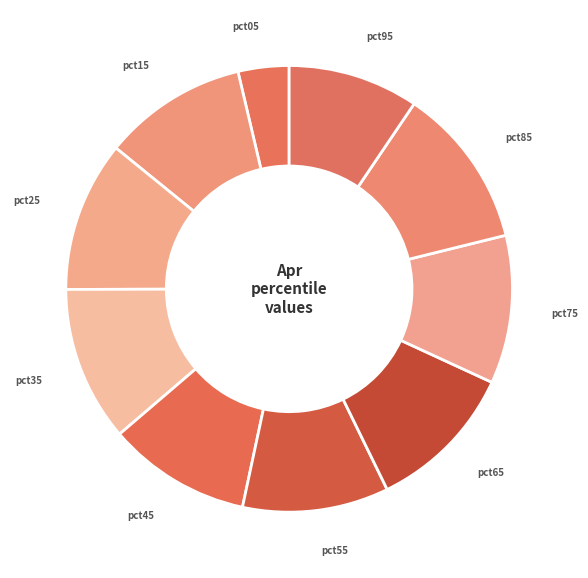

Is the sum of pct85 and pct75 greater than half?

No